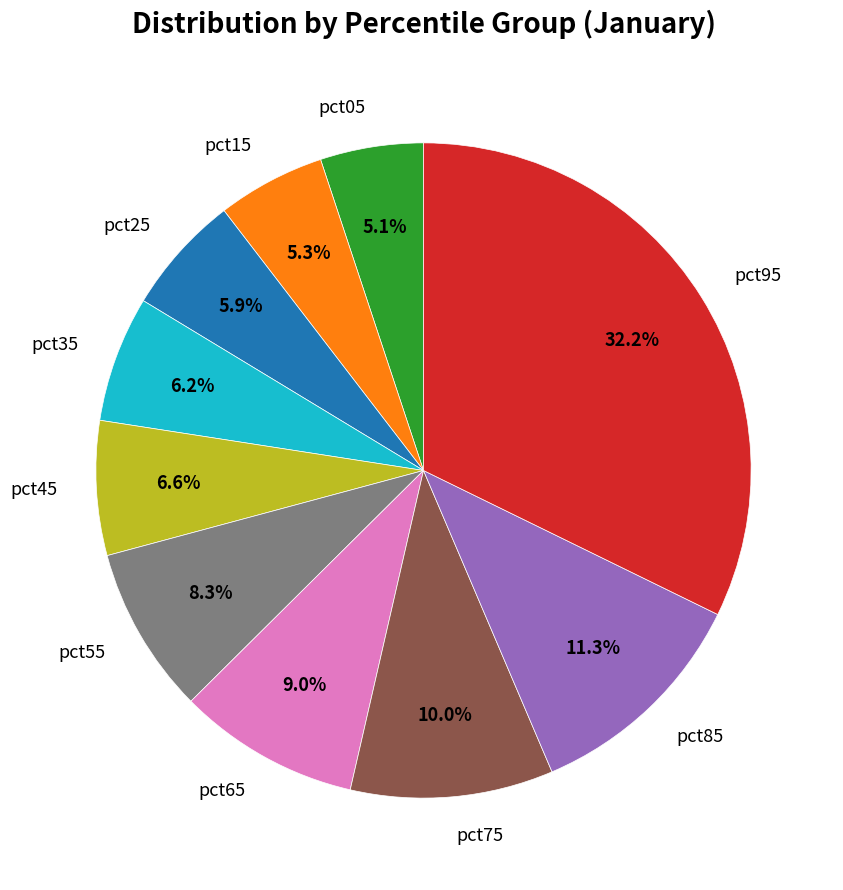

What portion of the pie excludes pct15?

94.7%